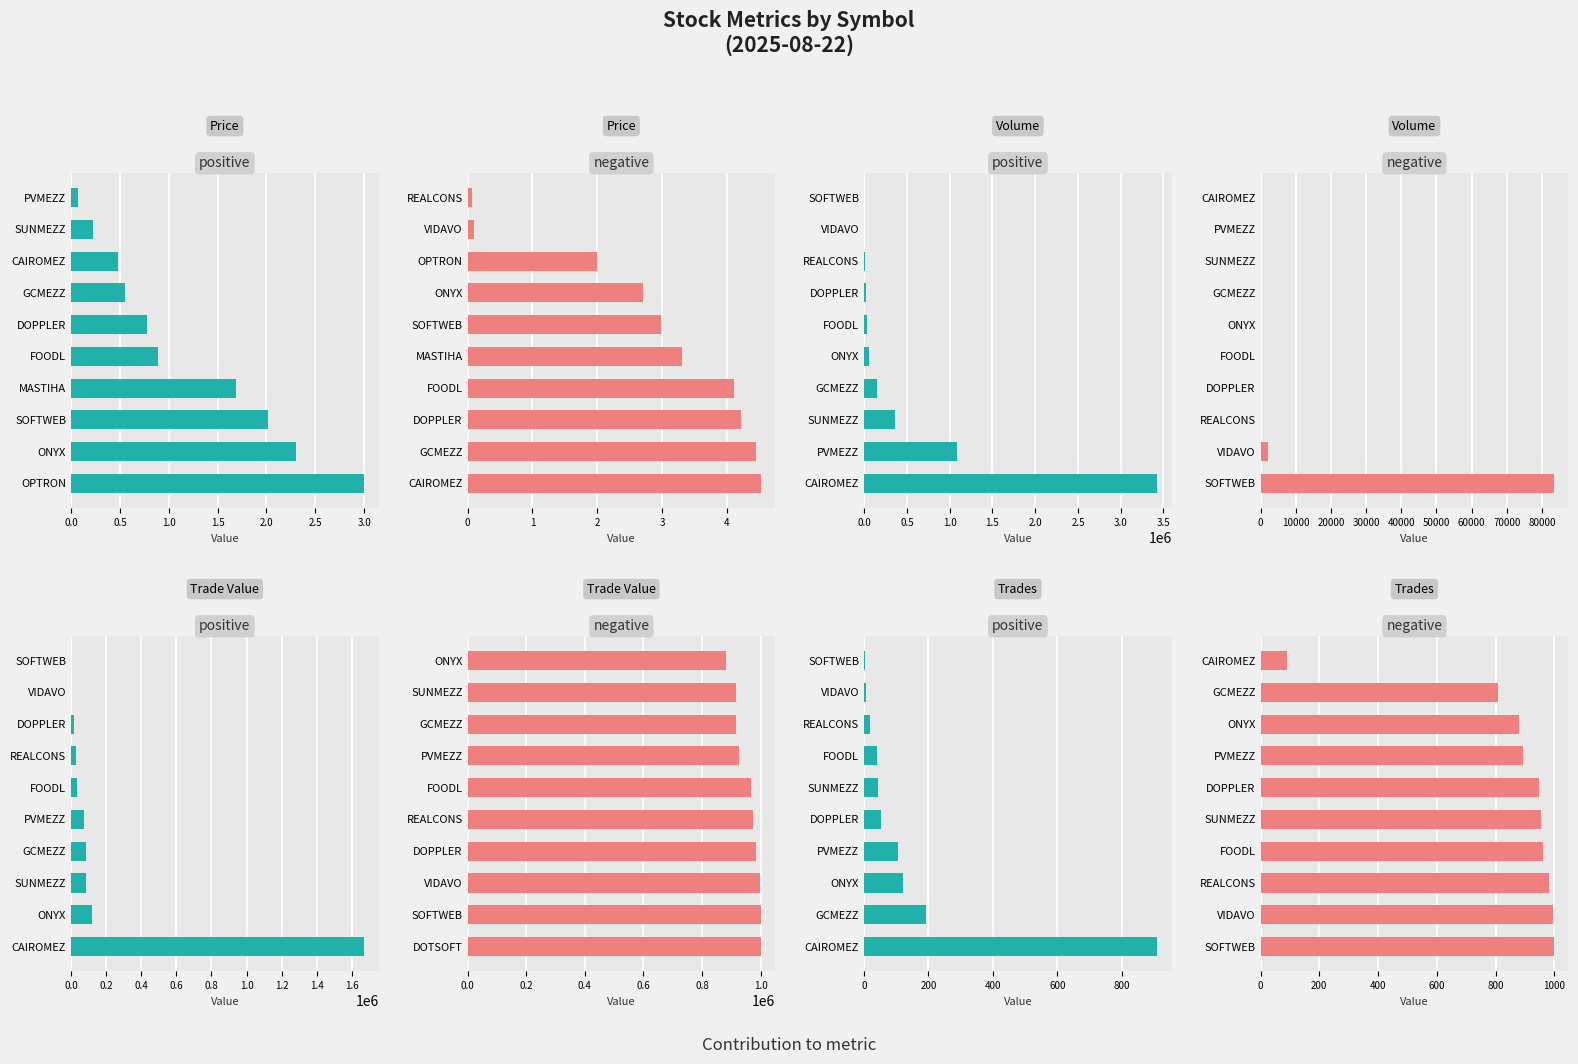

The value of negative at ONYX is 880. True or false?

True